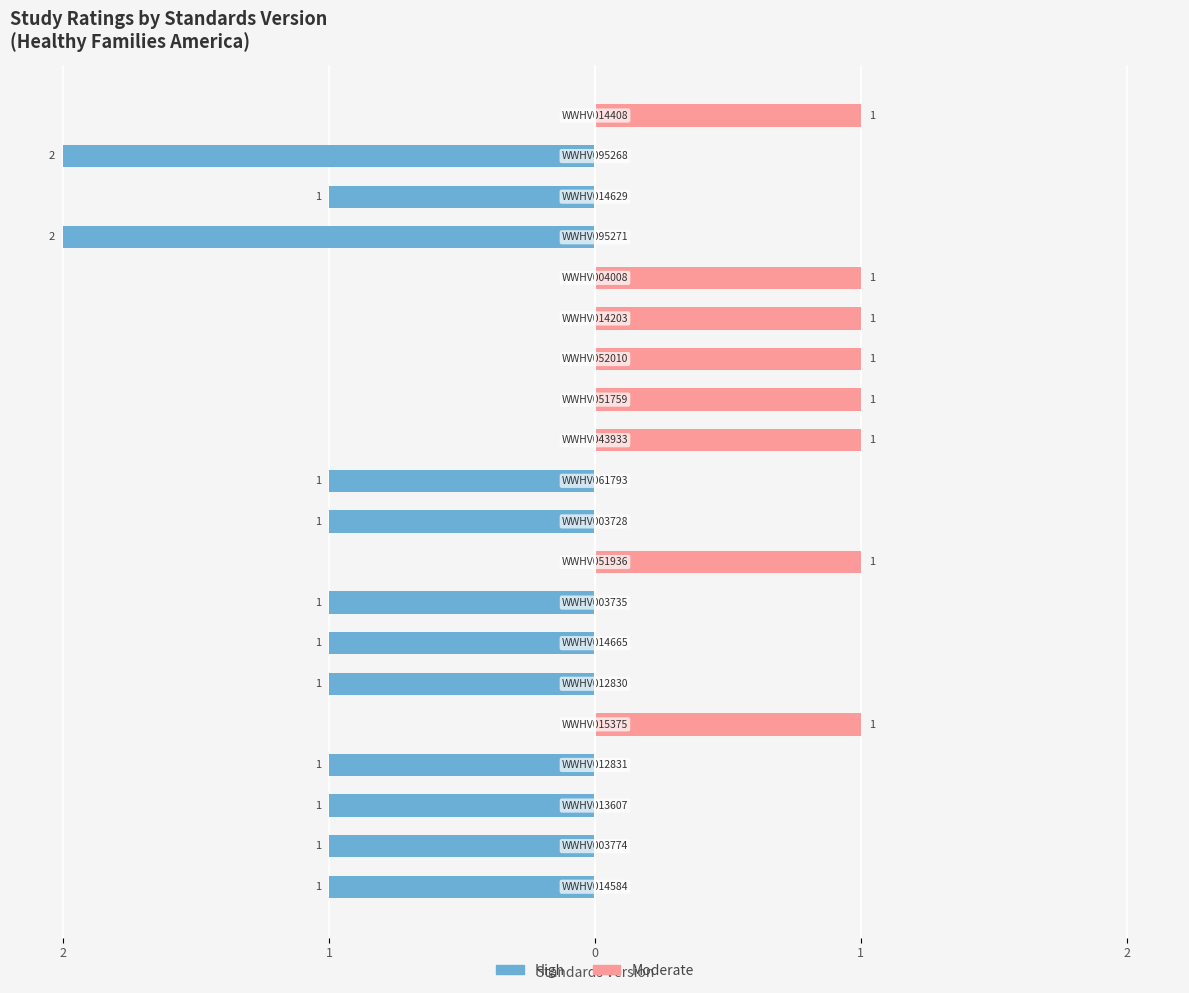

How many bars are there in each group?

2